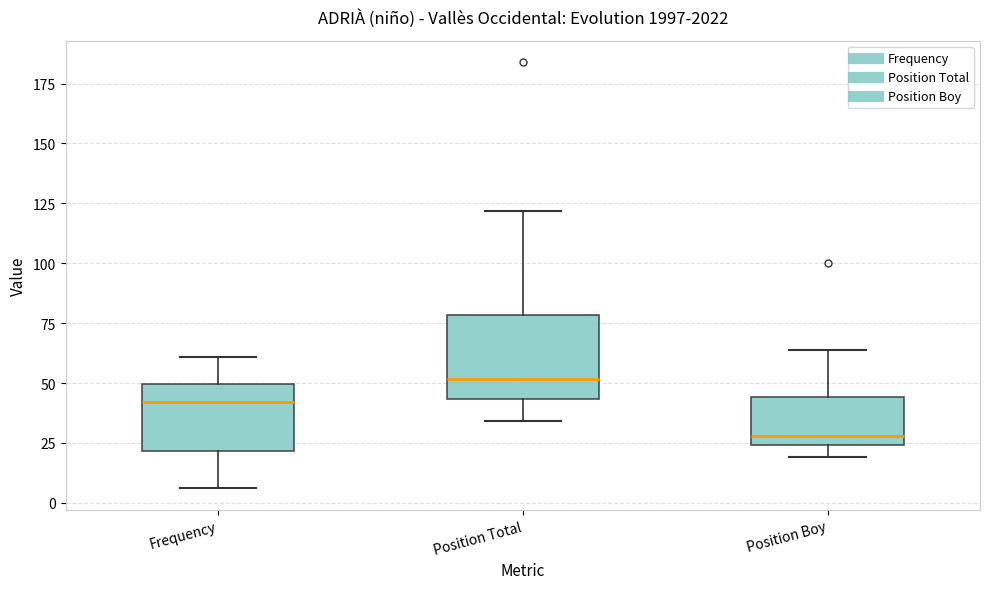

Reading left to right, transcribe this box plot: for each box, give where its median line is, the range the box spans, and where its two whiskers end, as read against the y-axis. The values are not printed on the chart, so give them approximately, as read against the axis.

Frequency: median 40, box 20 to 50, whiskers 5 to 60
Position Total: median 50, box 45 to 80, whiskers 35 to 120
Position Boy: median 30, box 25 to 45, whiskers 20 to 65